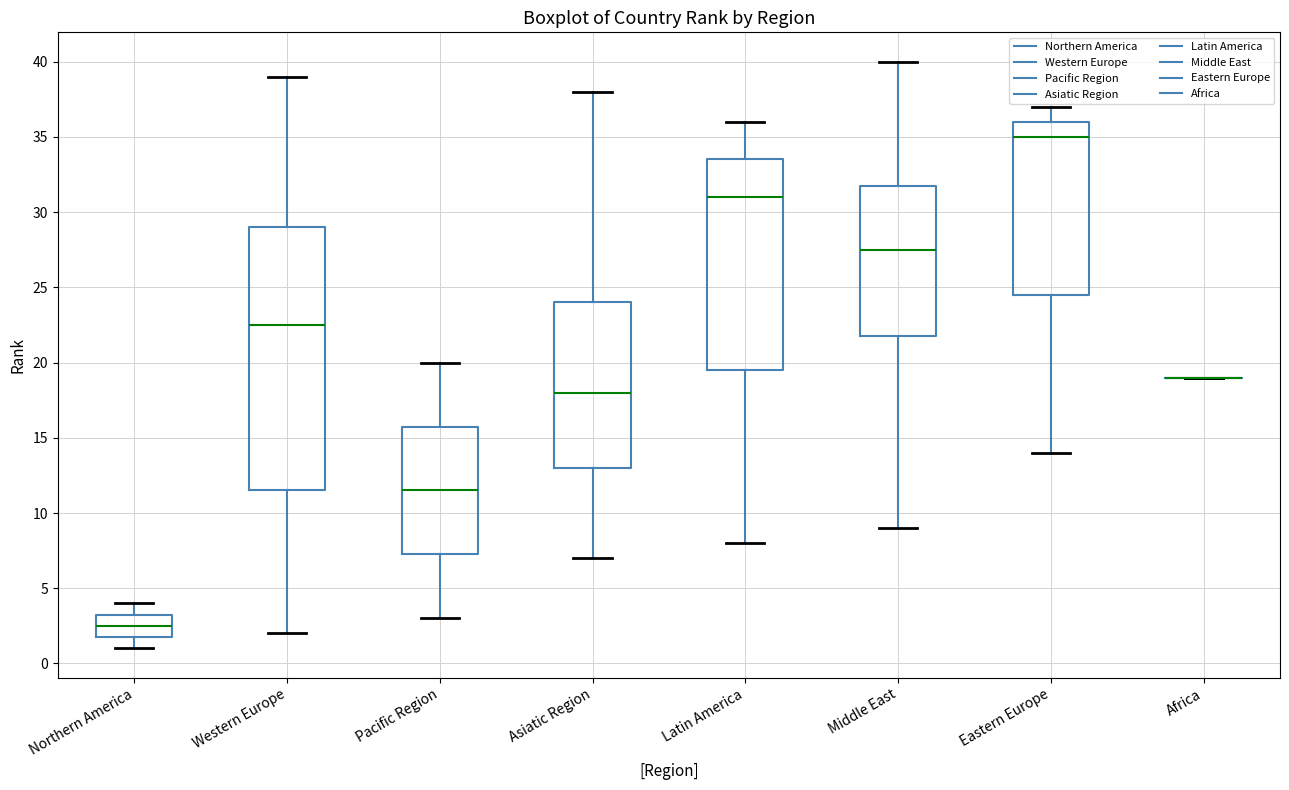

Where does the upper whisker of the box for Middle East end on the y-axis? The values are not printed on the chart, so give them approximately, as read against the axis.

40.0